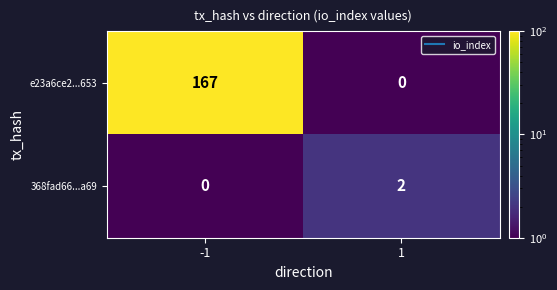

What is the maximum value for e23a6ce2...653?

167